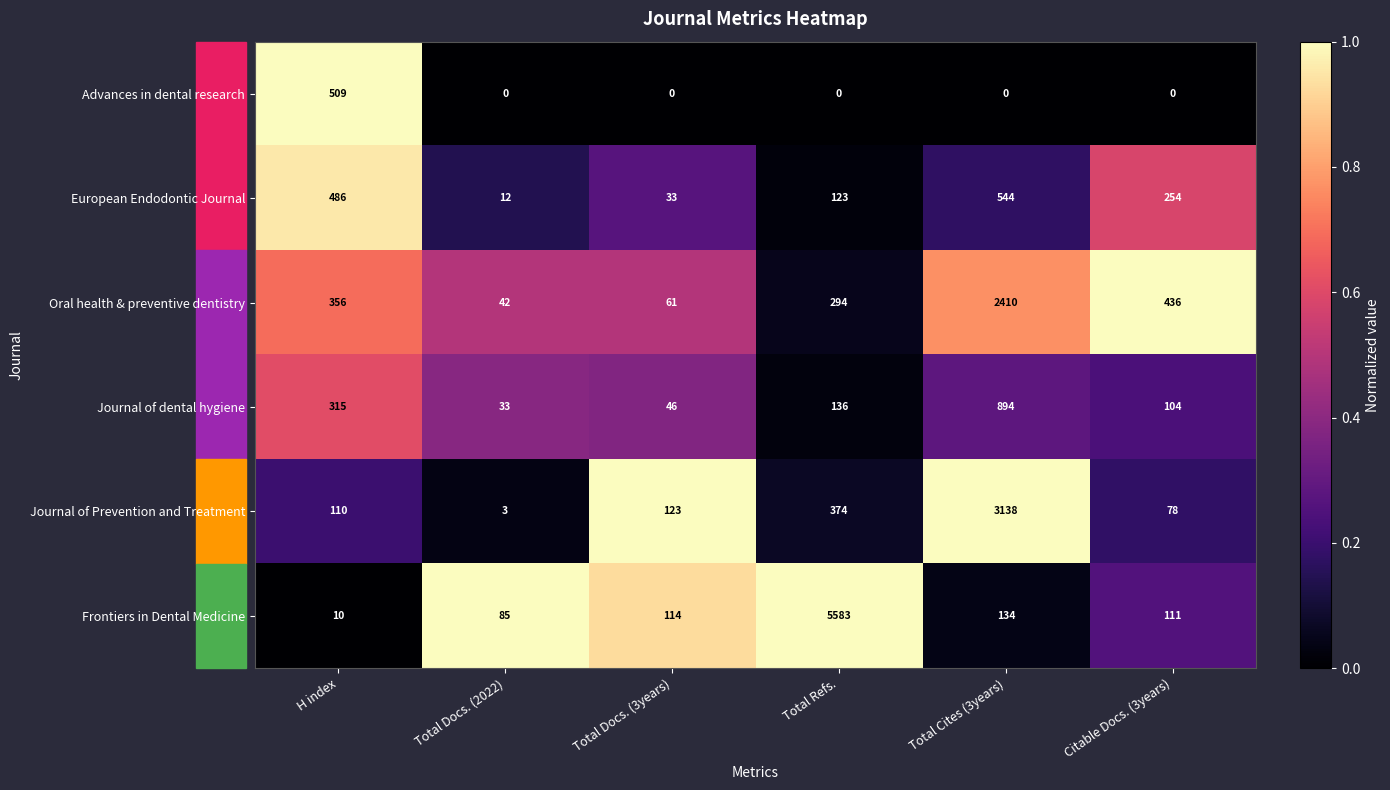

Which series has the largest range (max minus min)?

Frontiers in Dental Medicine